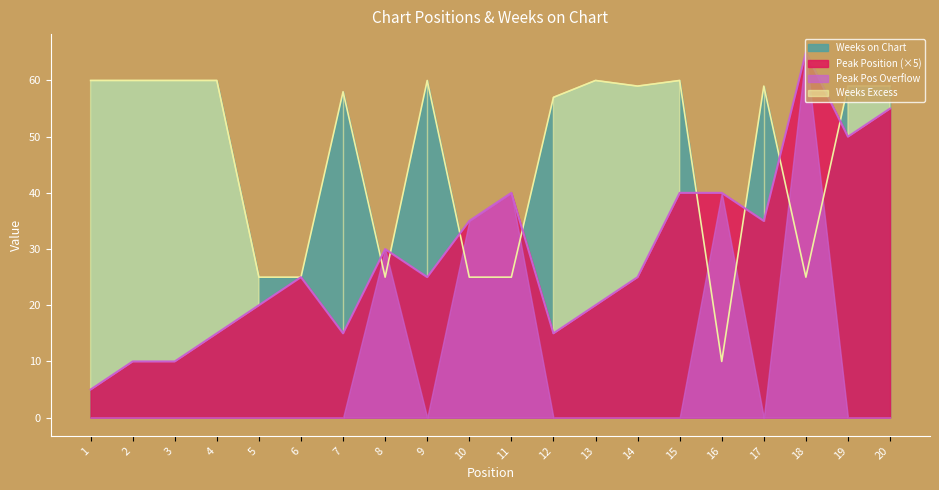

Which series has the largest total across all categories?

Weeks on Chart